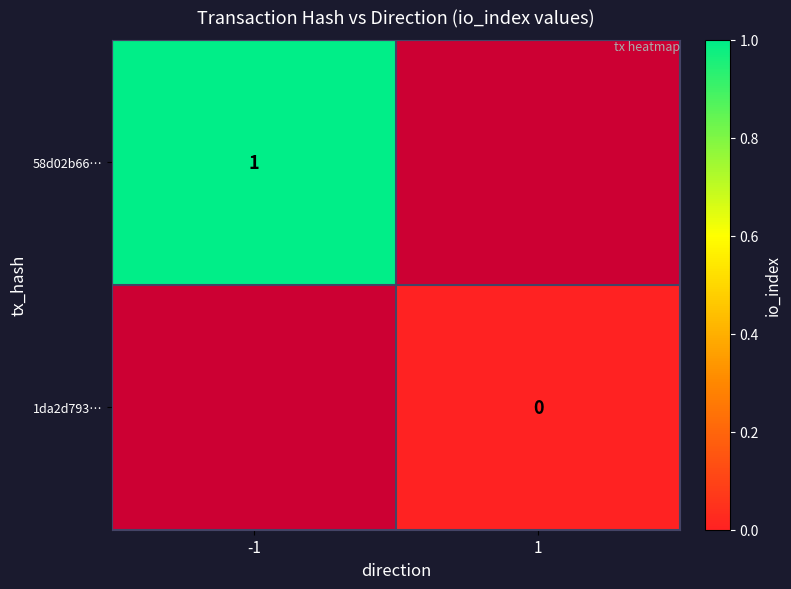

The value of 58d02b66… at -1 is 1. True or false?

True